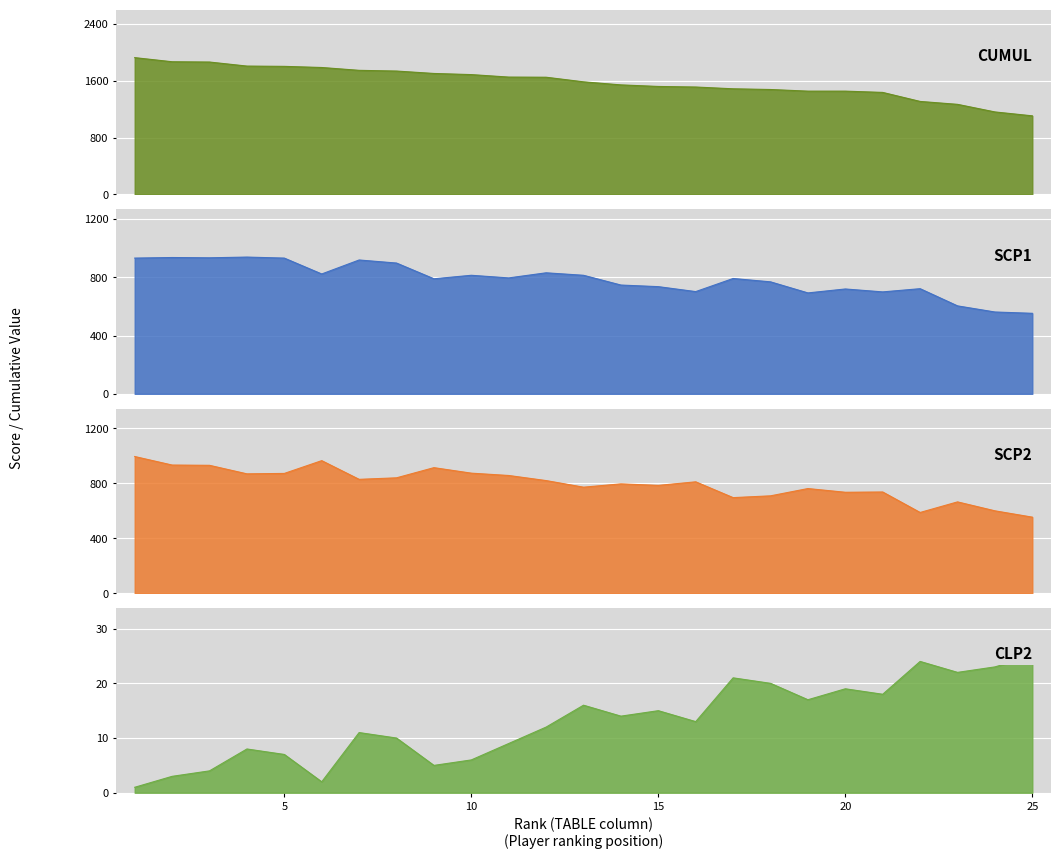

The value of SCP1 at 7 is 601. True or false?

False